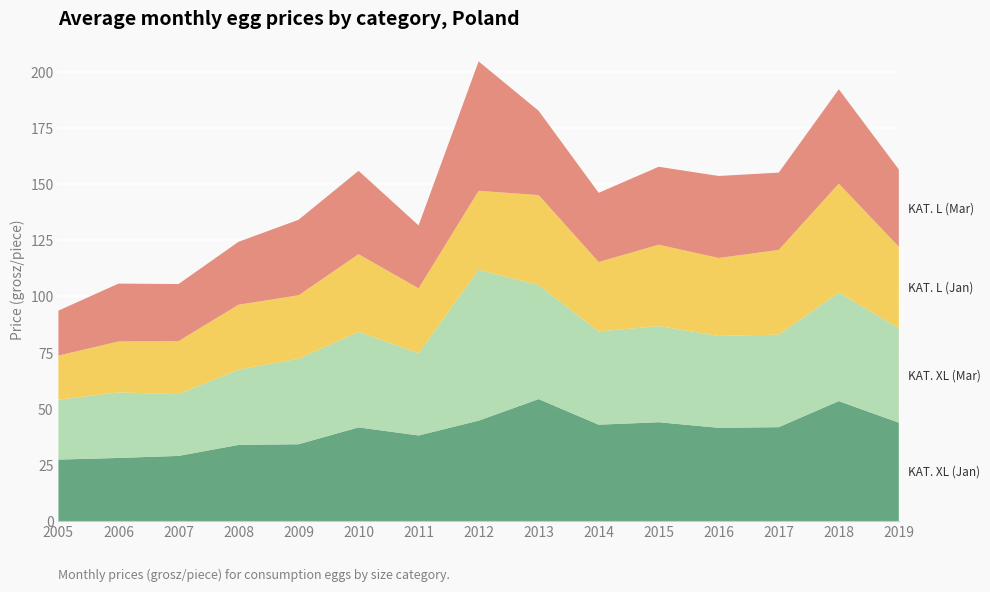

Reading left to right, transcribe all the data shown in this chart.

KAT. XL (Jan): 2005=27.4	2006=28.1	2007=29.0	2008=33.9	2009=34.2	2010=41.7	2011=38.1	2012=44.7	2013=54.3	2014=42.9	2015=44.0	2016=41.5	2017=41.8	2018=53.4	2019=43.8
KAT. XL (Mar): 2005=26.6	2006=29.2	2007=27.5	2008=33.5	2009=38.1	2010=42.5	2011=36.6	2012=67.1	2013=50.7	2014=41.5	2015=42.8	2016=40.9	2017=41.2	2018=48.3	2019=42.1
KAT. L (Jan): 2005=19.7	2006=22.7	2007=23.6	2008=28.9	2009=28.2	2010=34.6	2011=28.9	2012=35.2	2013=40.1	2014=30.9	2015=36.2	2016=34.7	2017=37.7	2018=48.5	2019=36.2
KAT. L (Mar): 2005=20.0	2006=25.8	2007=25.4	2008=28.0	2009=33.6	2010=37.1	2011=28.0	2012=57.6	2013=37.5	2014=30.8	2015=34.7	2016=36.5	2017=34.4	2018=42.0	2019=34.4